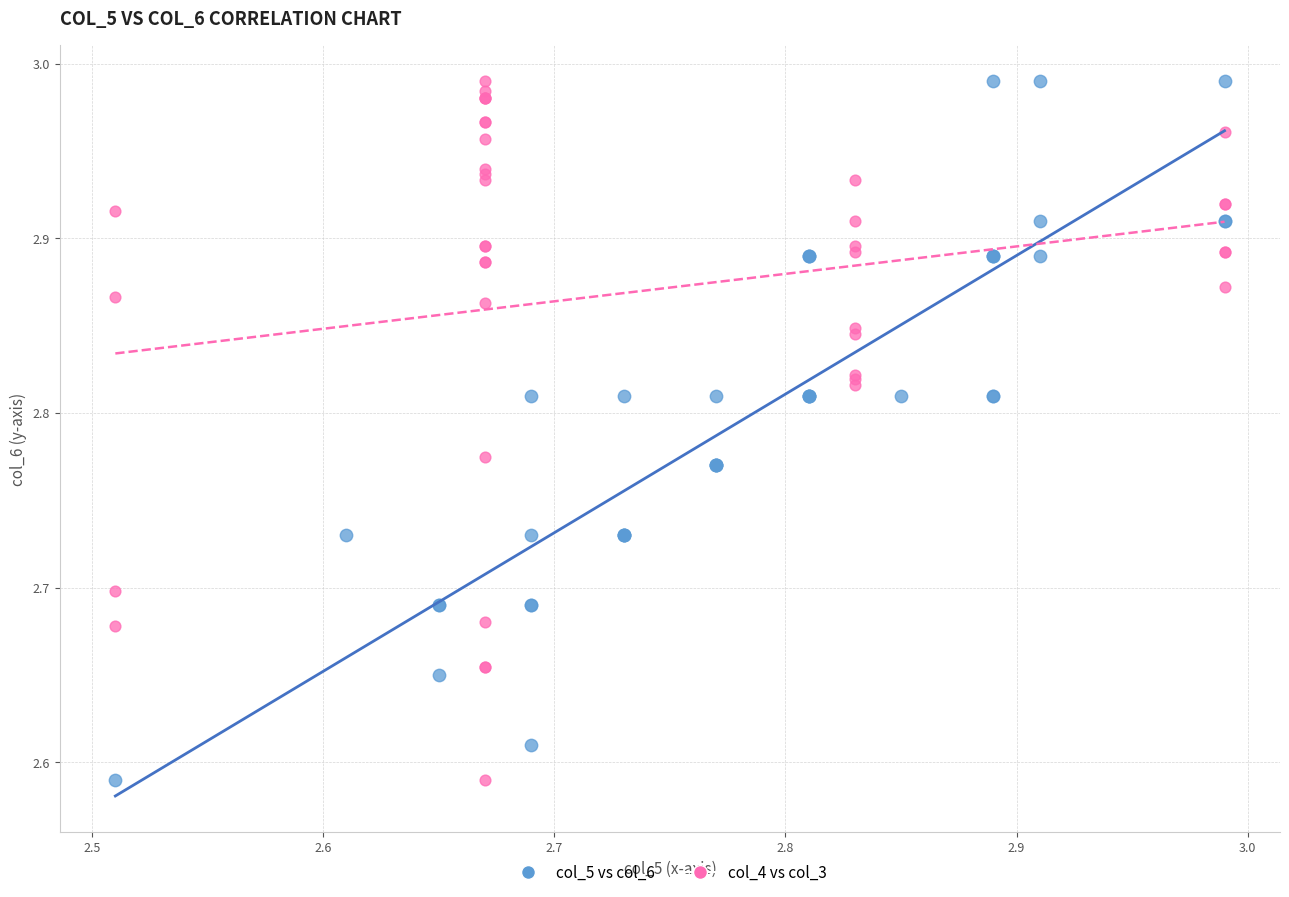

What are all the series names shown in the legend?

col_5 vs col_6, col_4 vs col_3